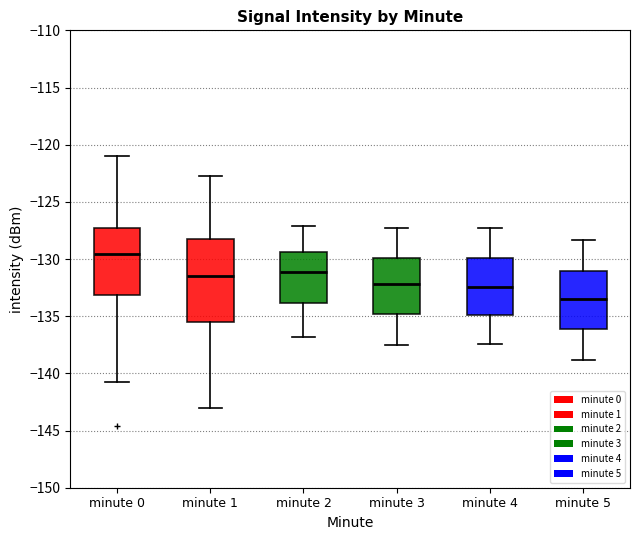

Reading left to right, transcribe this box plot: for each box, give where its median line is, the range the box spans, and where its two whiskers end, as read against the y-axis. The values are not printed on the chart, so give them approximately, as read against the axis.

minute 0: median -129.5, box -133.0 to -127.5, whiskers -140.5 to -121.0
minute 1: median -131.5, box -135.5 to -128.0, whiskers -143.0 to -122.5
minute 2: median -131.0, box -134.0 to -129.5, whiskers -137.0 to -127.0
minute 3: median -132.0, box -135.0 to -130.0, whiskers -137.5 to -127.5
minute 4: median -132.5, box -135.0 to -130.0, whiskers -137.5 to -127.0
minute 5: median -133.5, box -136.0 to -131.0, whiskers -139.0 to -128.5